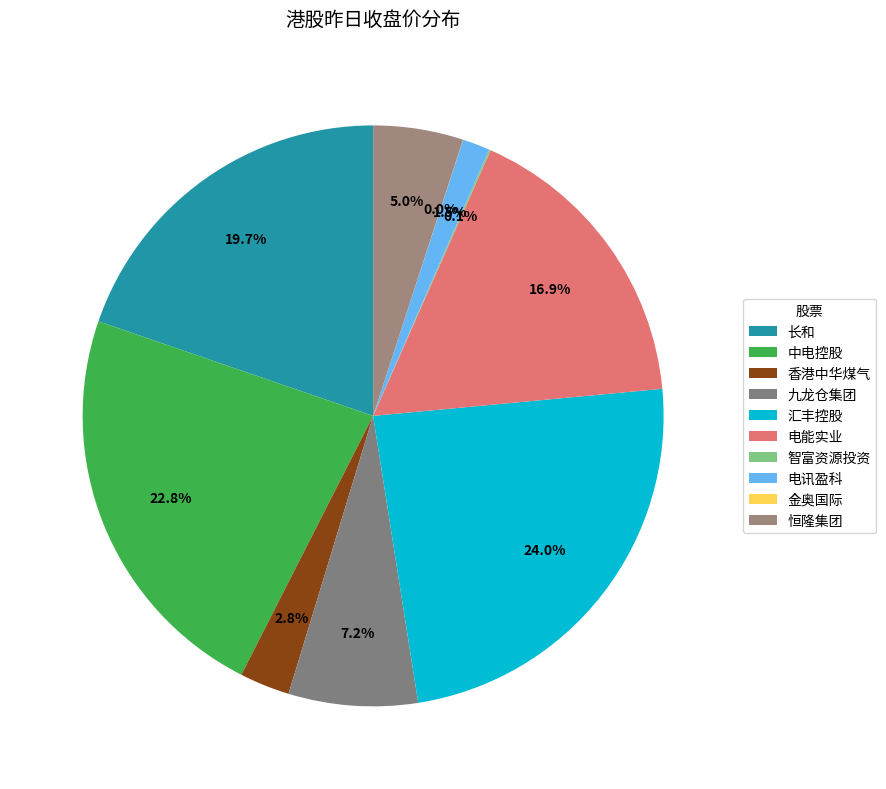

Which has a higher value, 金奥国际 or 电能实业?

电能实业